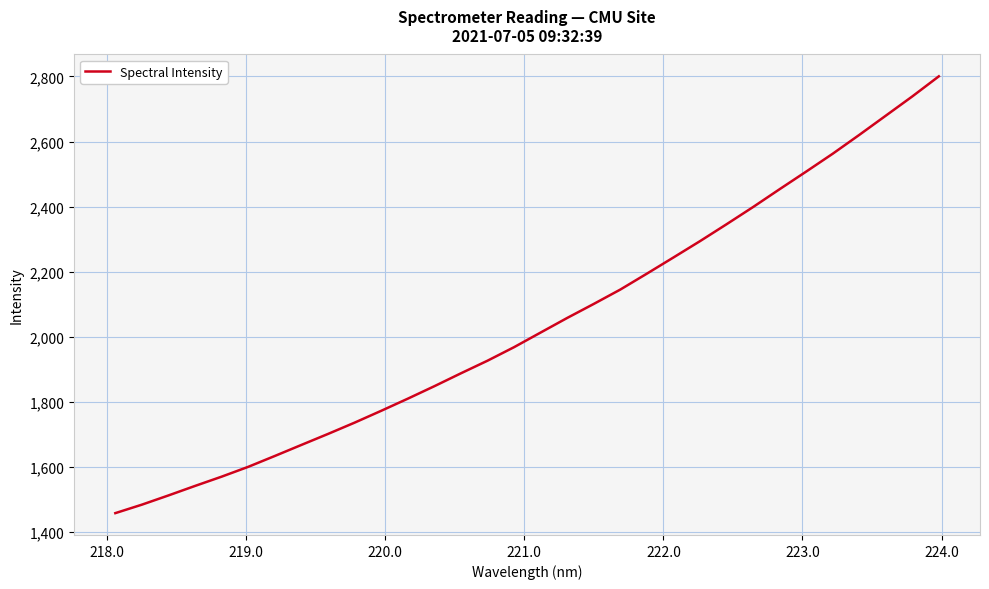

What is the greatest value displayed?

2800.5